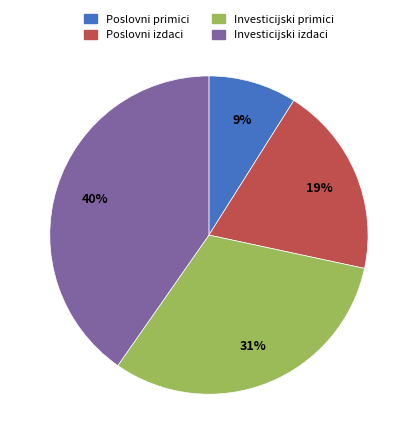

To the nearest percent, what is the difference between the largest and smallest slice percentages?

31%